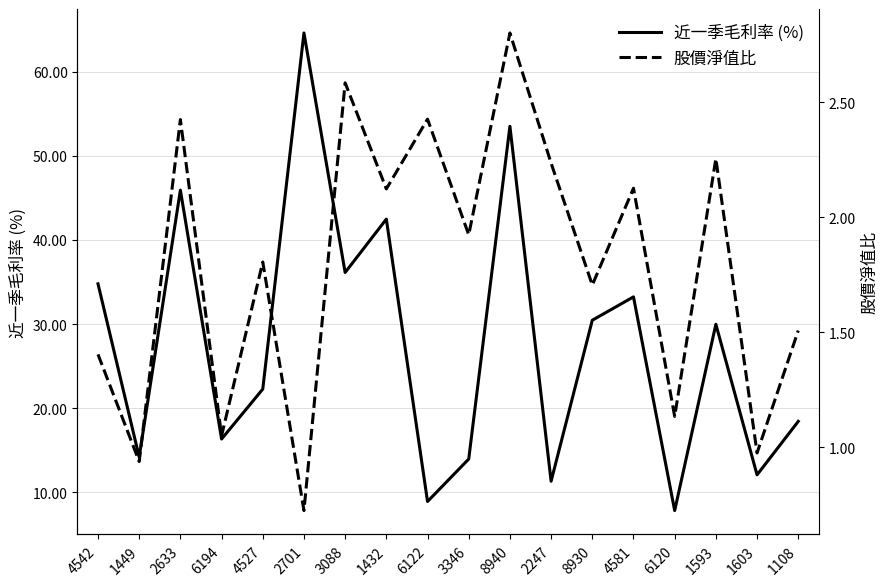

True or false: 股價淨值比 has a value of 2.1 at 4581.

True